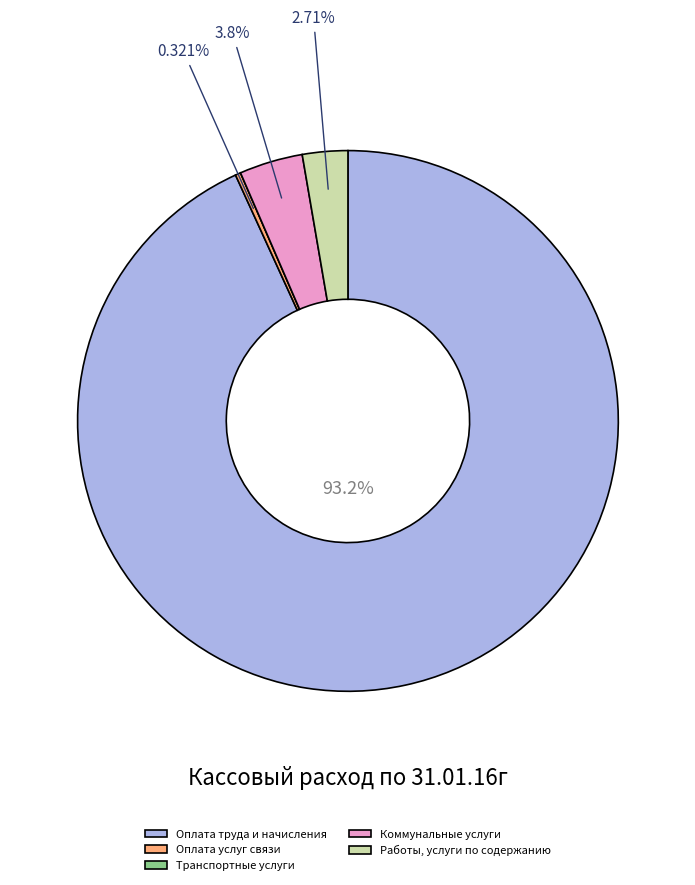

What is the largest slice in the pie chart?

Оплата труда и начисления